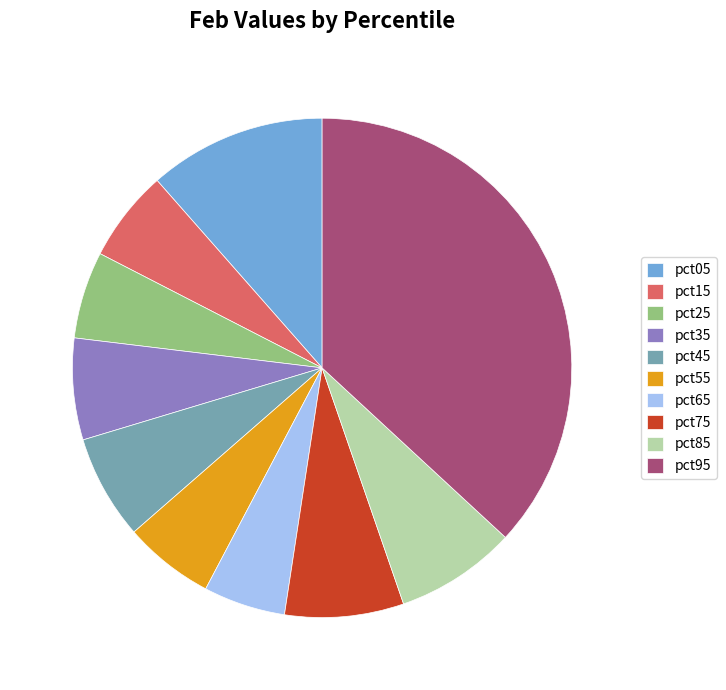

Is there a majority slice in this chart?

No